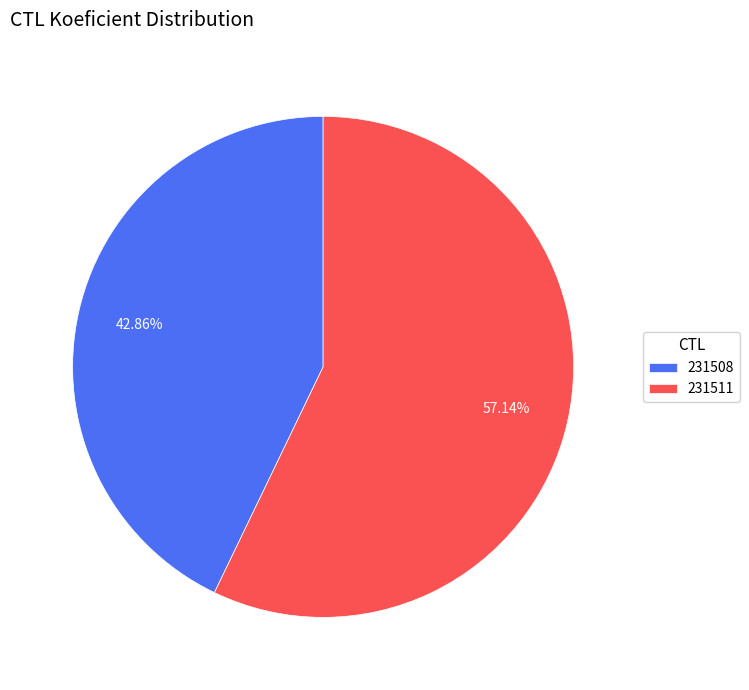

True or false: 231508 accounts for 43% of the total.

True